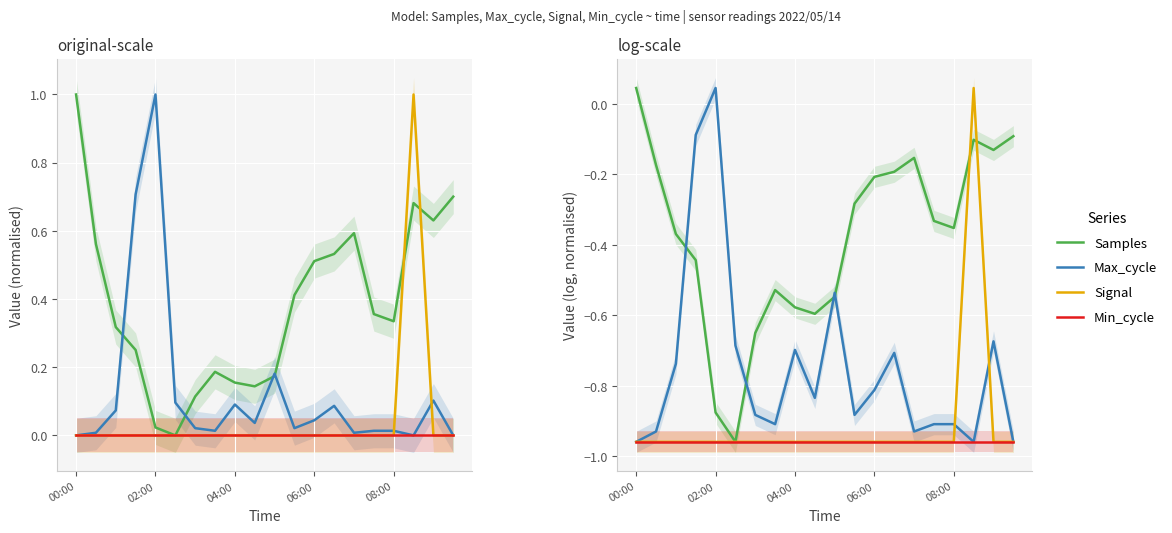

What is the average value of the Min_cycle series?

-1.0